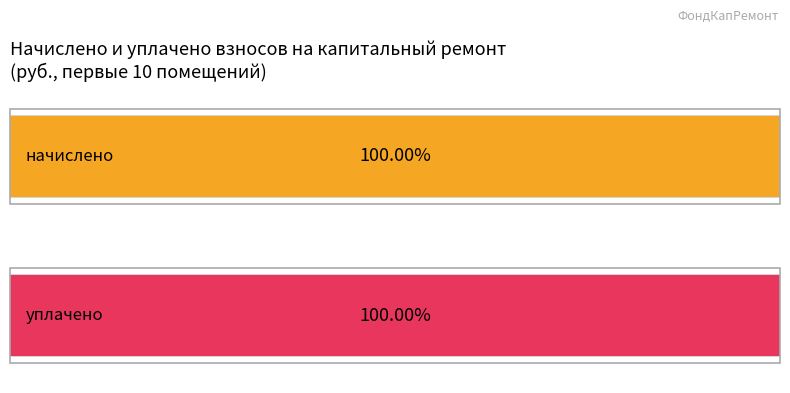

Which series has the largest range (max minus min)?

начислено